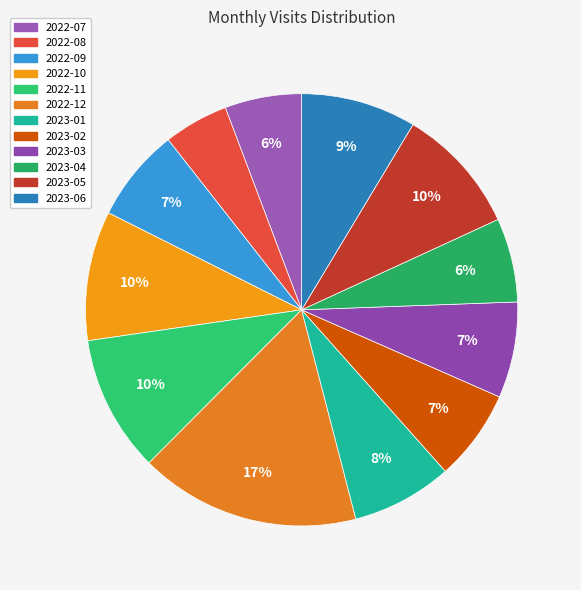

True or false: 2022-12 accounts for 8% of the total.

False